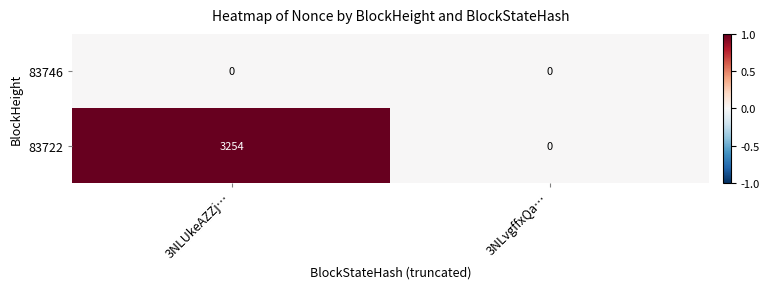

What is the sum of all 83722 values?

3254